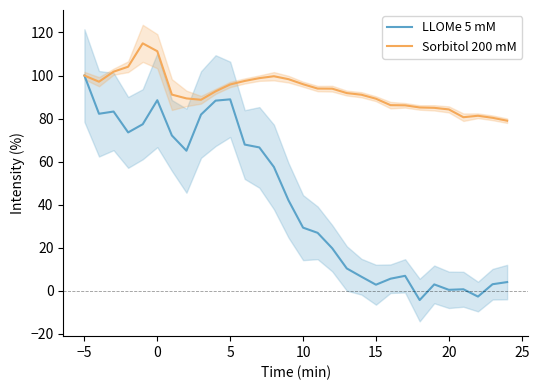

Is it true that LLOMe 5 mM equals 170.9 at −5?

False